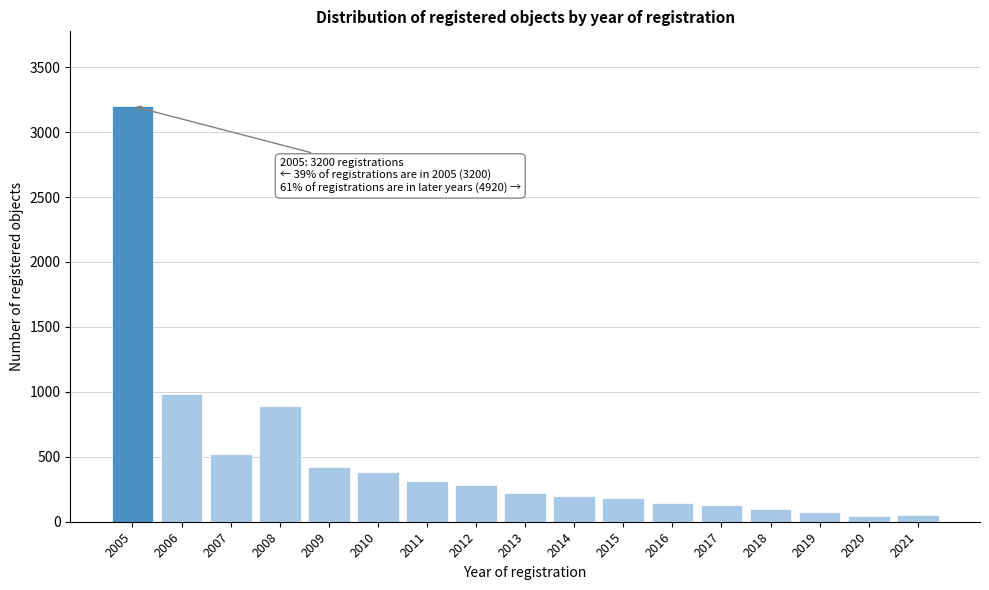

What is the value of the 1st bar from the left?

3200